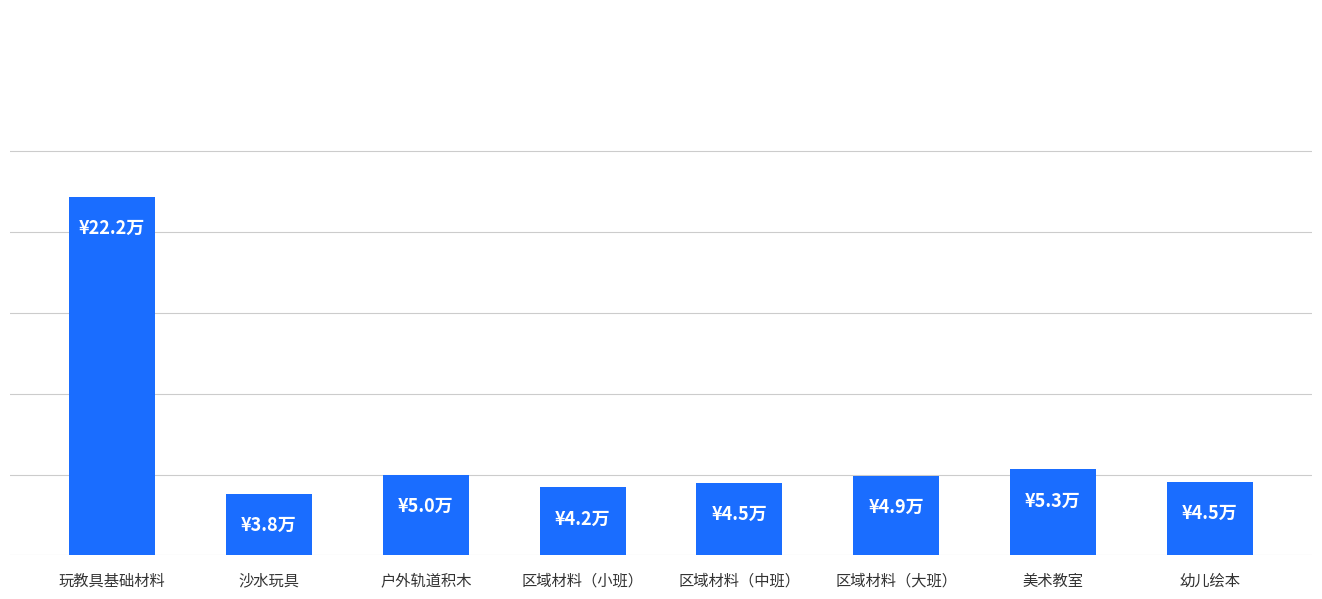

What is the minimum value shown in the chart?

38000